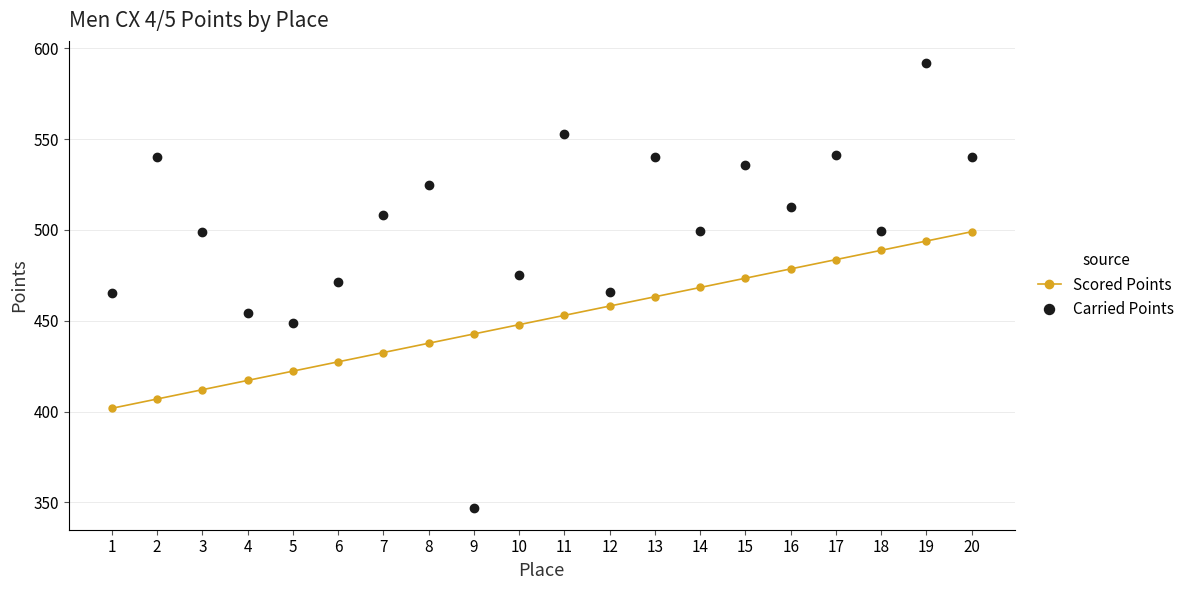

What is the difference between the maximum and minimum values in the Scored Points series?

97.3